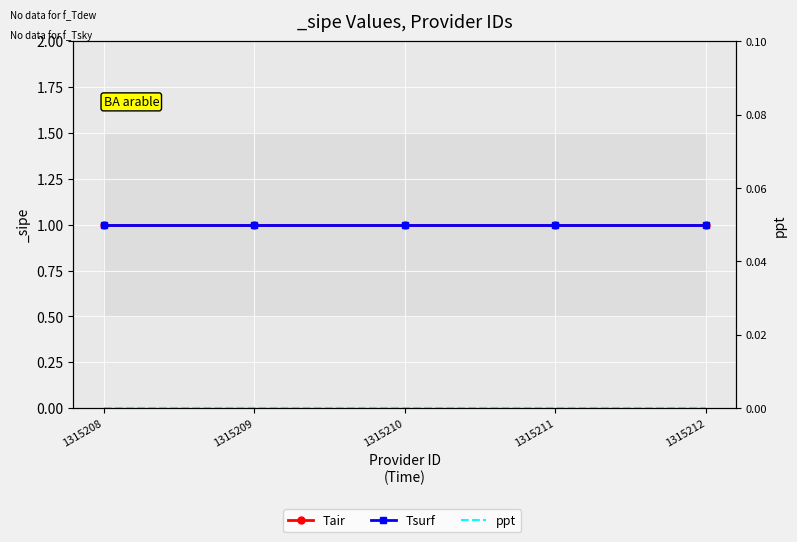

Reading right to left, list all the values displayed in this chart.

Tair: 1315212=1	1315211=1	1315210=1	1315209=1	1315208=1
Tsurf: 1315212=1	1315211=1	1315210=1	1315209=1	1315208=1
ppt: 1315212=0	1315211=0	1315210=0	1315209=0	1315208=0